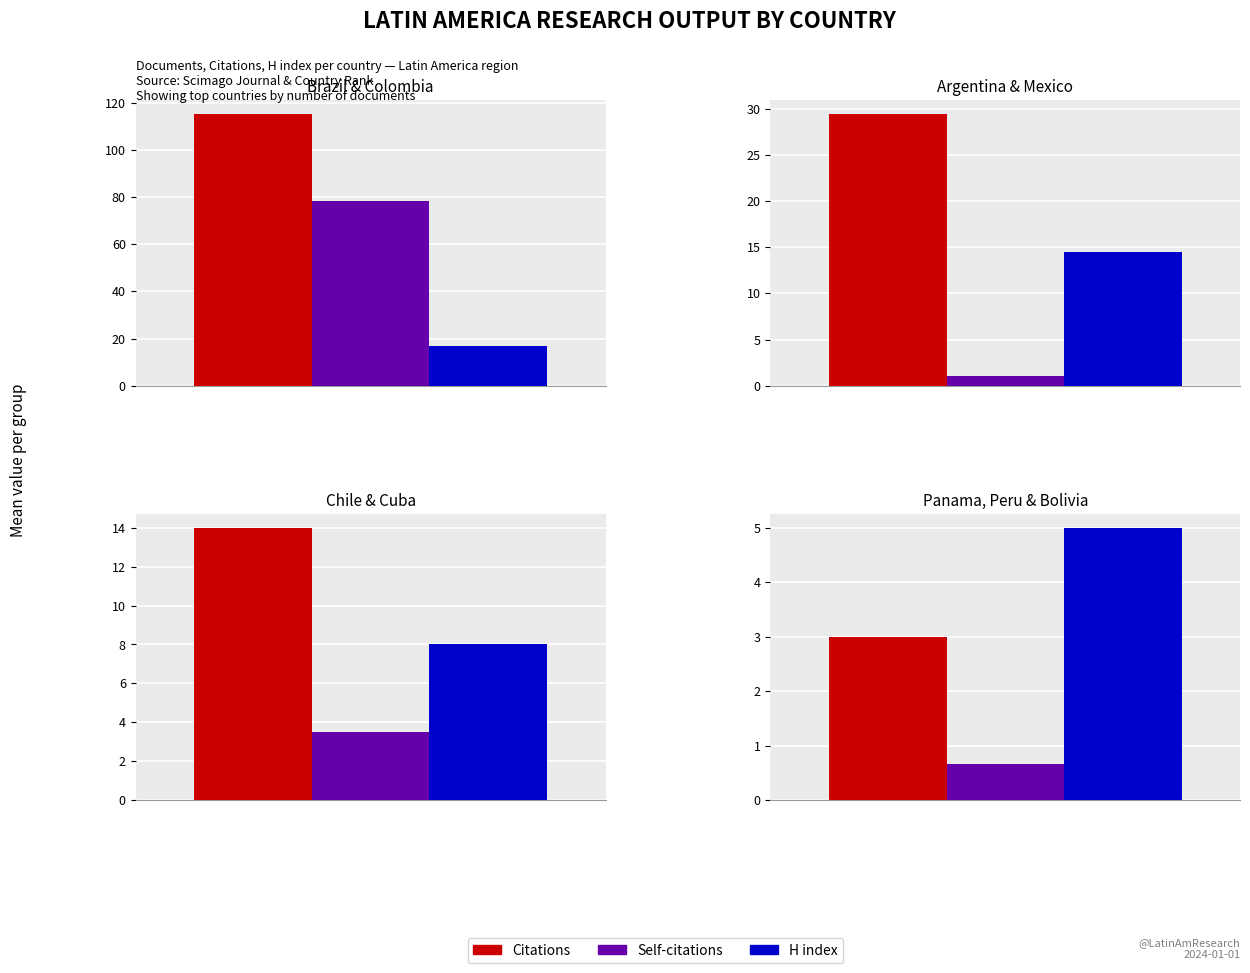

Rank the series by their average value, from lowest to highest.

H index, Self-citations, Citations